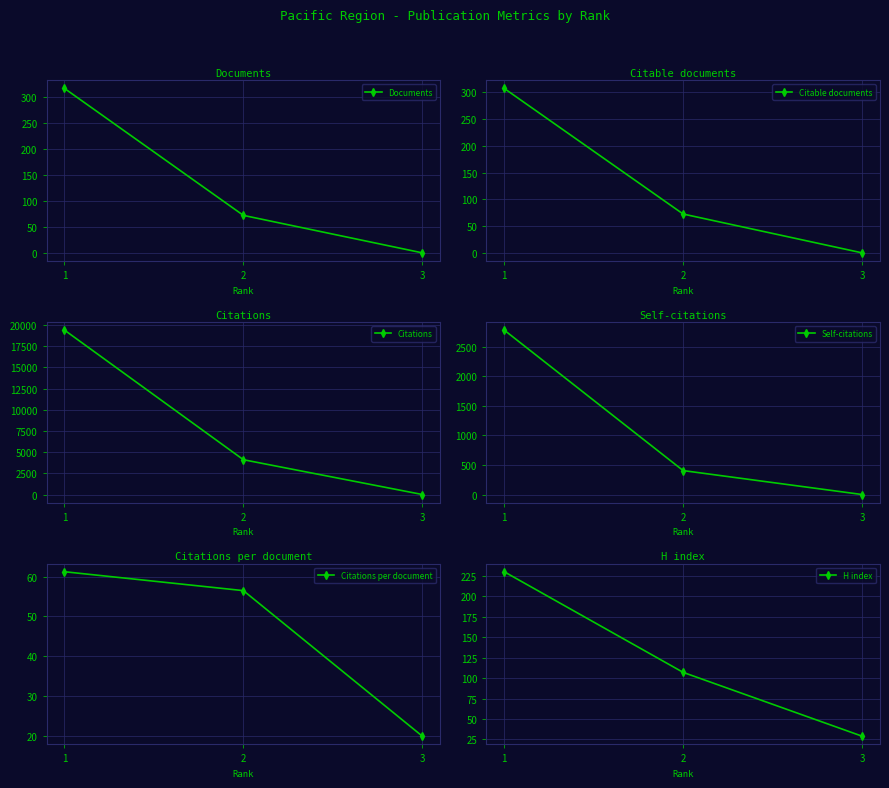

What is the value of the Citable documents point at the 3rd from the left?

1.0